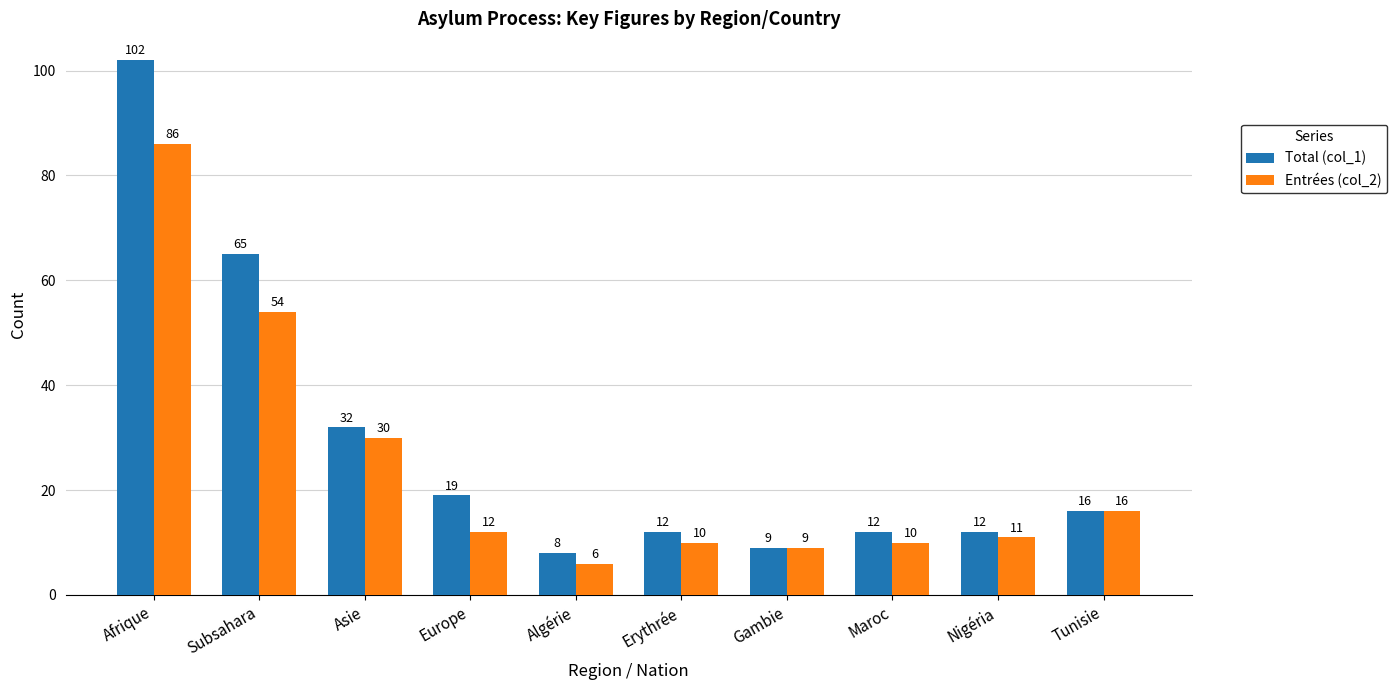

What is the difference between the maximum and minimum values in the Entrées (col_2) series?

80